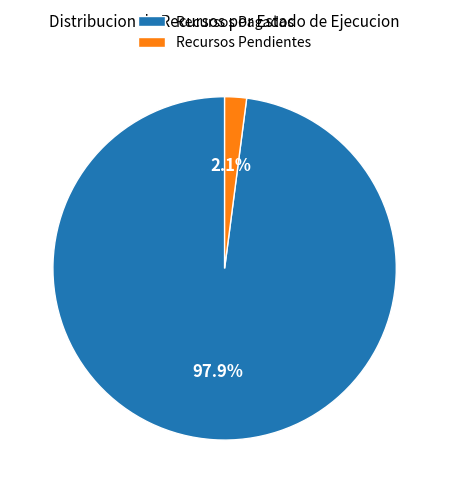

Is there a majority slice in this chart?

Yes